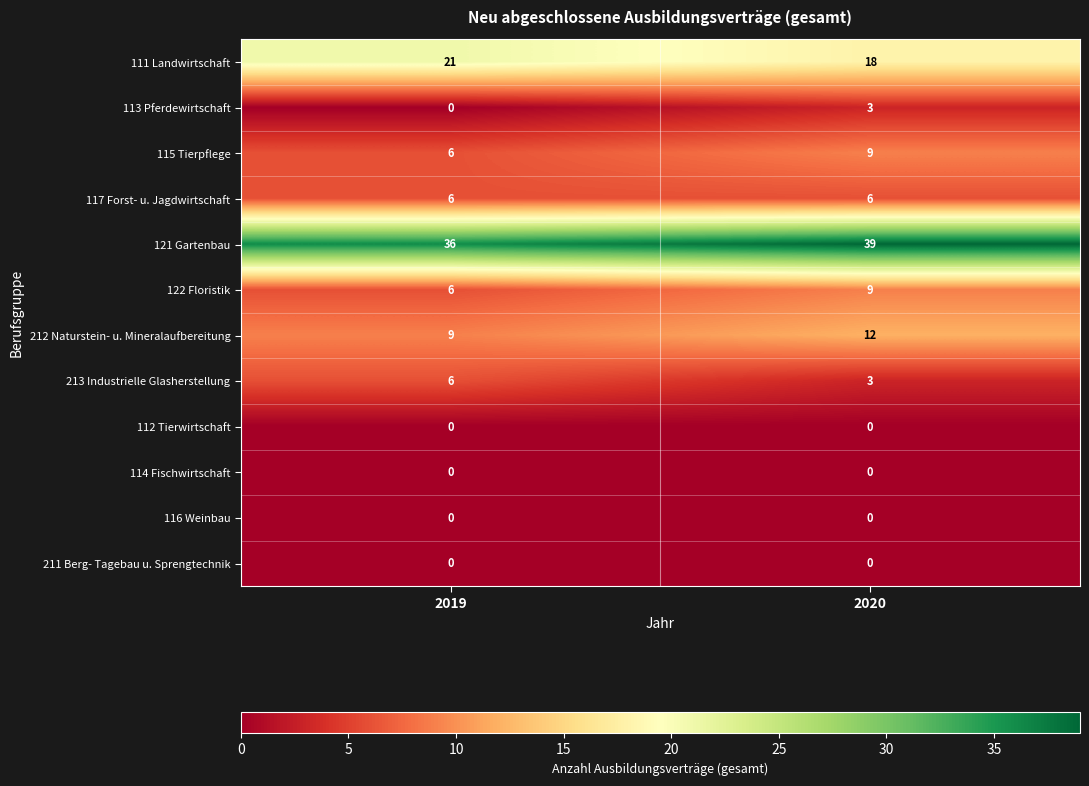

Reading right to left, transcribe all the data shown in this chart.

111 Landwirtschaft: 2020=18	2019=21
113 Pferdewirtschaft: 2020=3	2019=0
115 Tierpflege: 2020=9	2019=6
117 Forst- u. Jagdwirtschaft: 2020=6	2019=6
121 Gartenbau: 2020=39	2019=36
122 Floristik: 2020=9	2019=6
212 Naturstein- u. Mineralaufbereitung: 2020=12	2019=9
213 Industrielle Glasherstellung: 2020=3	2019=6
112 Tierwirtschaft: 2020=0	2019=0
114 Fischwirtschaft: 2020=0	2019=0
116 Weinbau: 2020=0	2019=0
211 Berg- Tagebau u. Sprengtechnik: 2020=0	2019=0